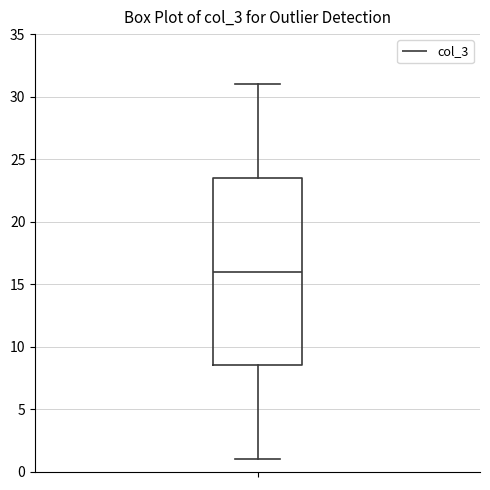

Read this box plot against the y-axis: the position of the median line, the range covered by the box, and the ends of both whiskers. The values are not printed on the chart, so give them approximately, as read against the axis.

median 16.0, box 8.5 to 23.5, whiskers 1.0 to 31.0